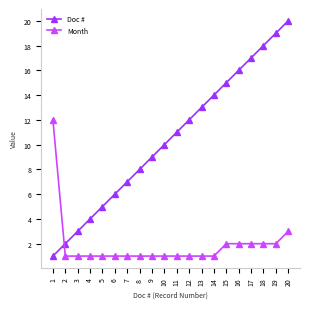

Reading left to right, what are all the values shown in this chart?

Doc #: 1	2	3	4	5	6	7	8	9	10	11	12	13	14	15	16	17	18	19	20
Month: 12	1	1	1	1	1	1	1	1	1	1	1	1	1	2	2	2	2	2	3